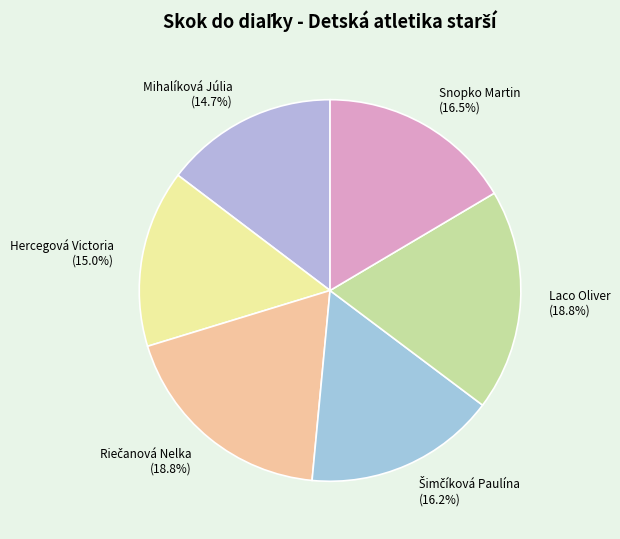

Is there a majority slice in this chart?

No